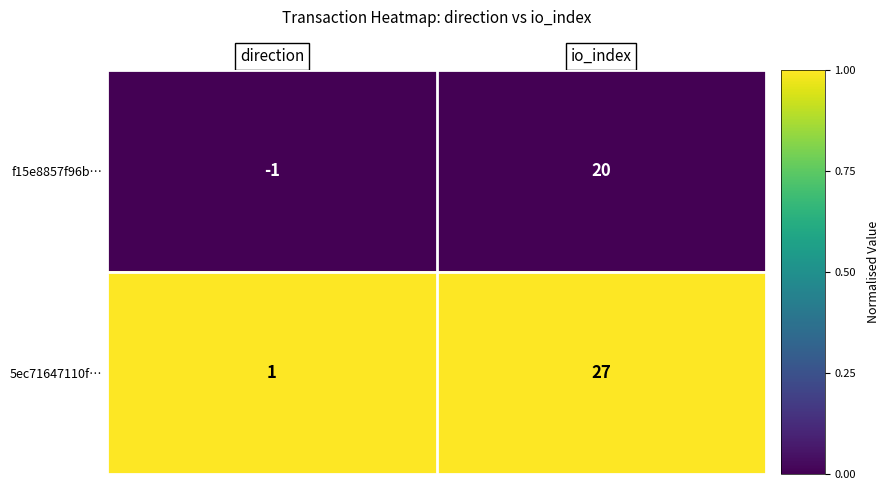

Is it true that f15e8857f96b… equals -1 at direction?

True